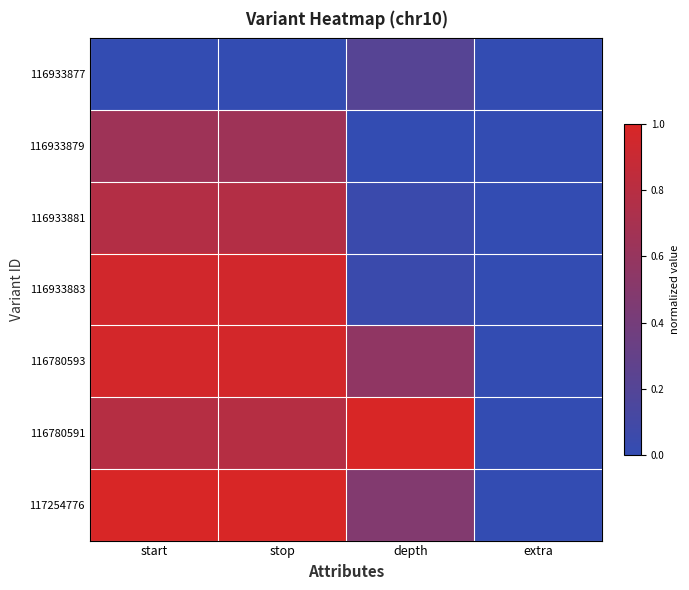

List the series in order of their peak value, lowest first.

116933877, 116933879, 116933881, 116933883, 116780593, 116780591, 117254776